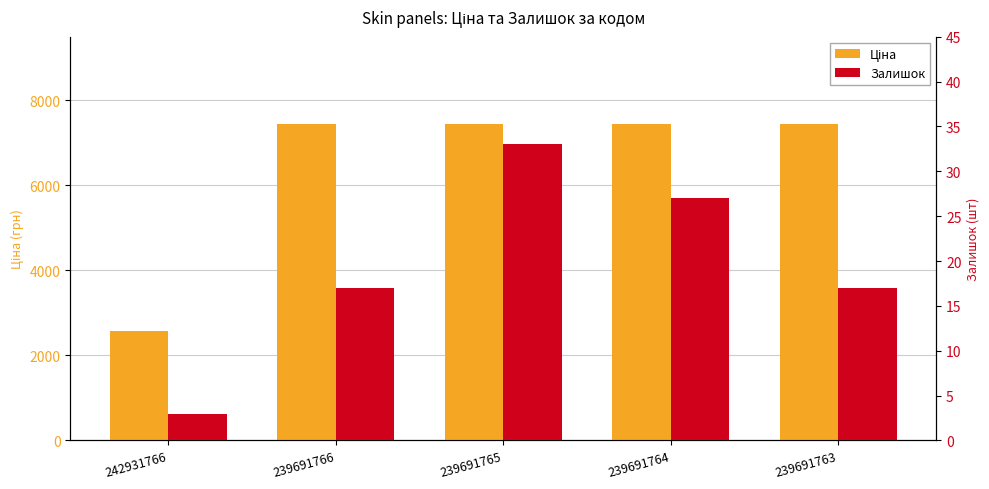

What is the difference between the Залишок values at 239691765 and 239691764?

6.0